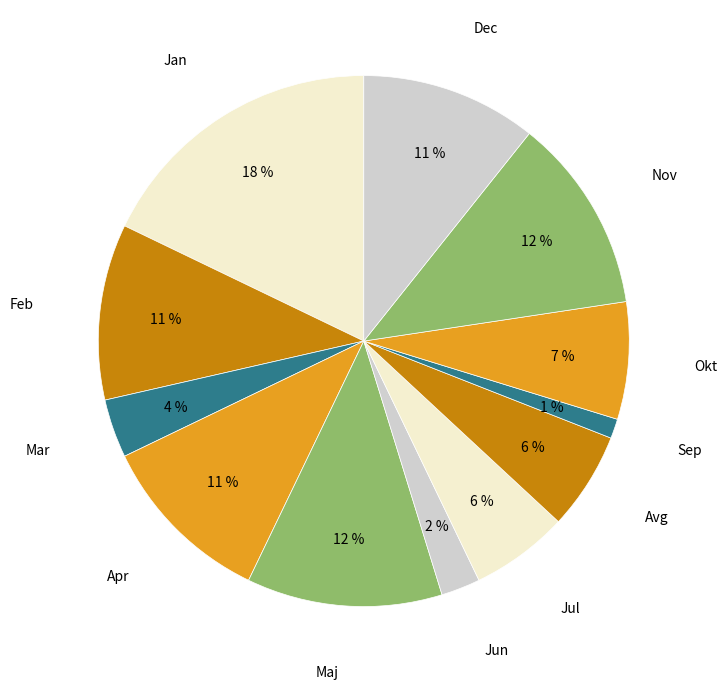

To the nearest percent, what is the combined percentage of Jul and Jan?

24%